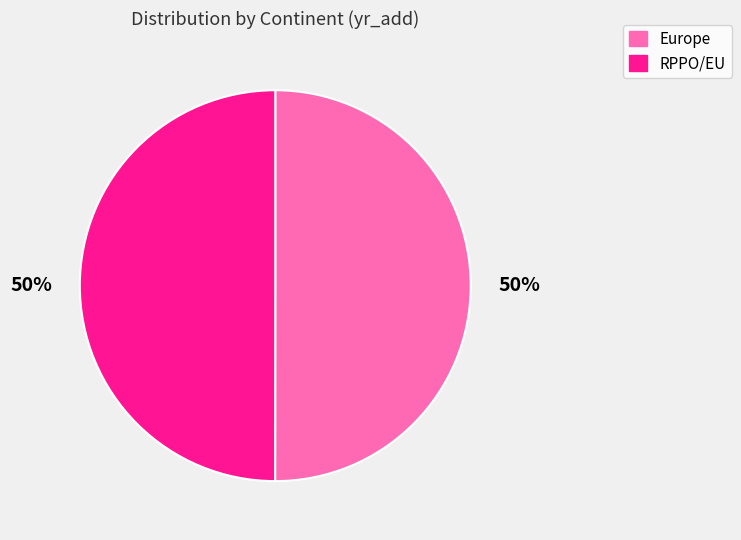

The RPPO/EU slice represents 56% of the pie. True or false?

False